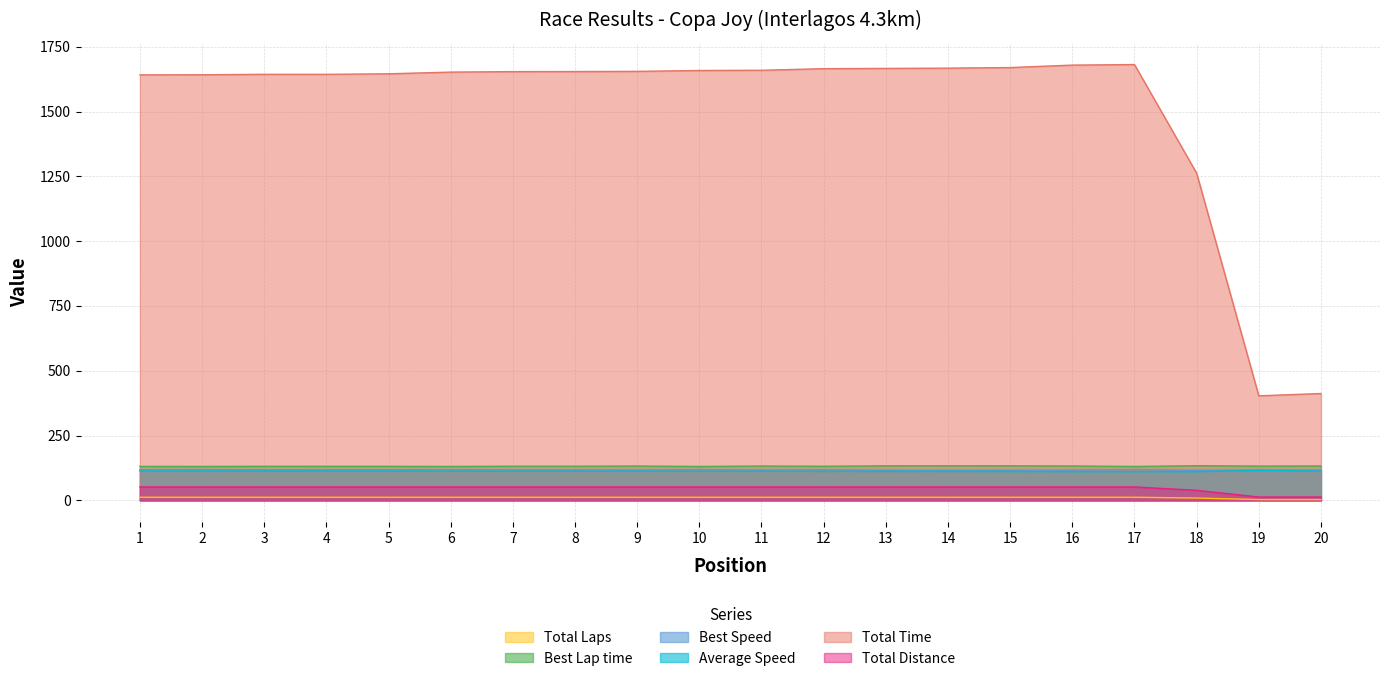

How many lines are shown in the chart?

6